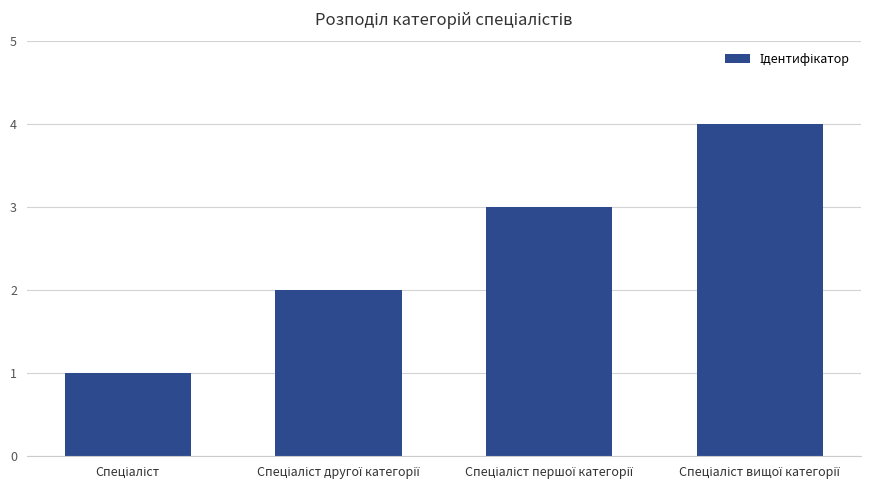

What is the difference between the maximum and minimum values?

3